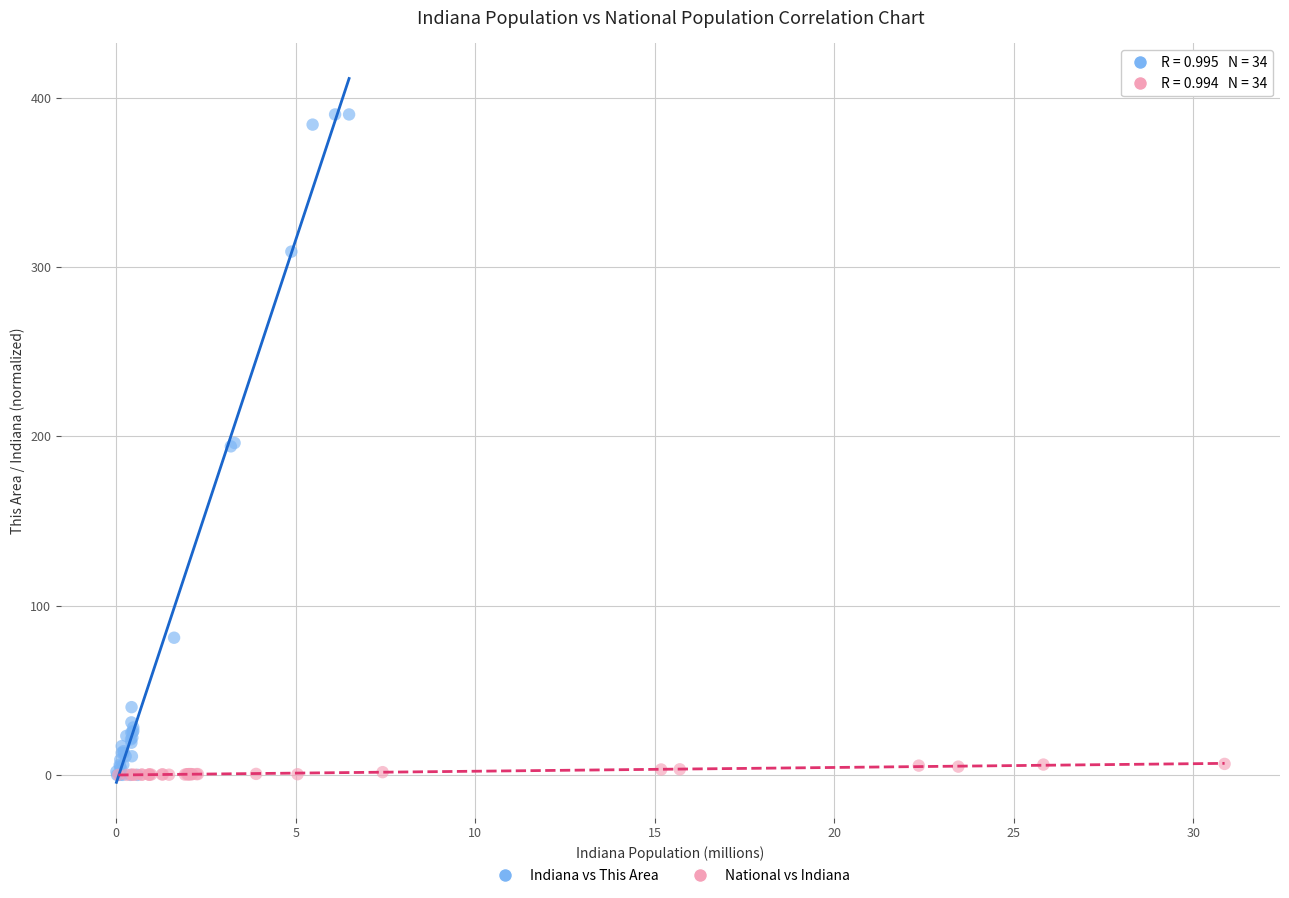

What are all the series names shown in the legend?

Indiana vs This Area, National vs Indiana